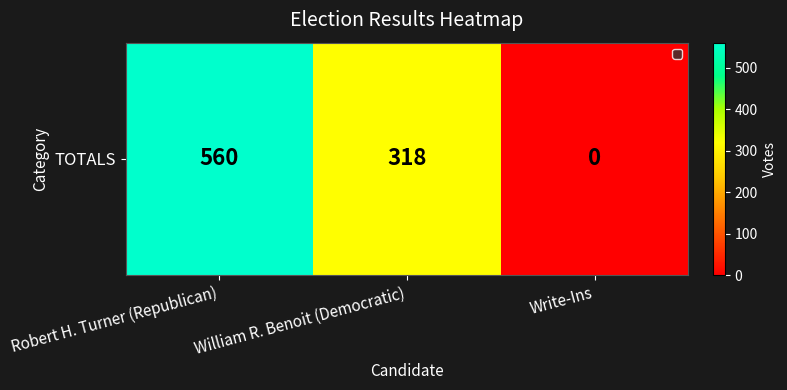

Is it true that the value at Write-Ins is -337?

False